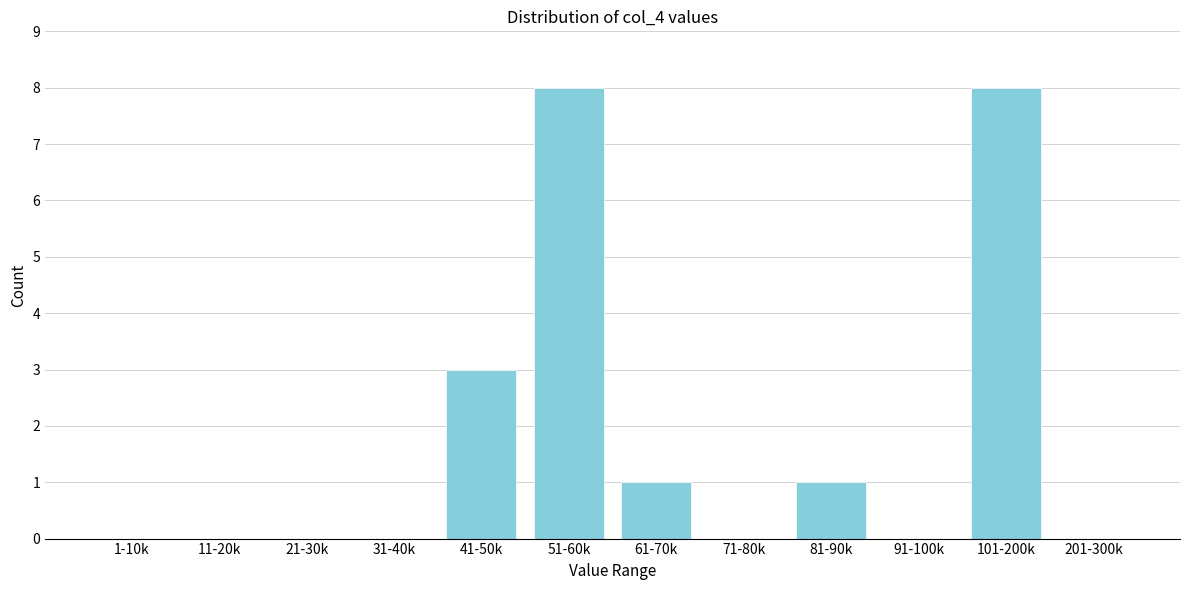

Reading left to right, what are all the values shown in this chart?

1-10k=0	11-20k=0	21-30k=0	31-40k=0	41-50k=3	51-60k=8	61-70k=1	71-80k=0	81-90k=1	91-100k=0	101-200k=8	201-300k=0